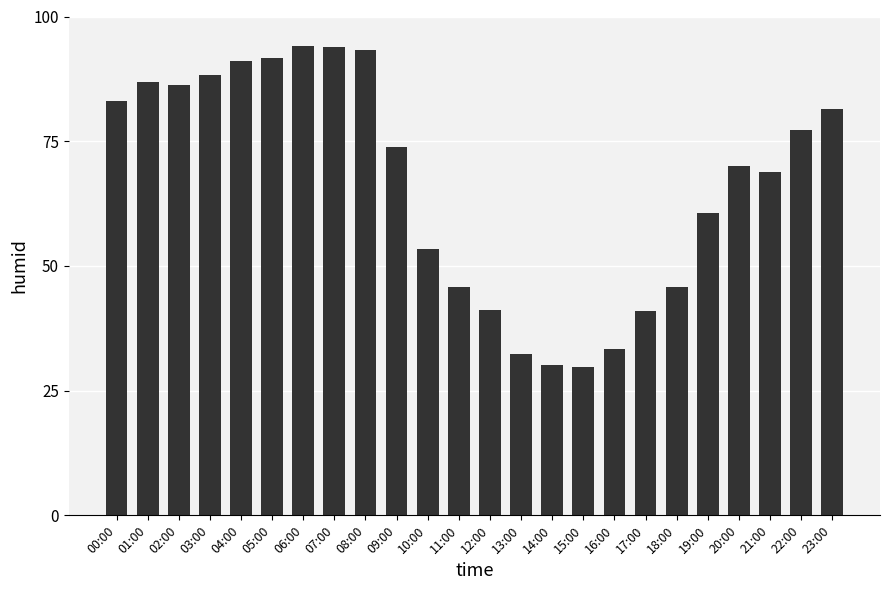

The chart shows a value of 86.2 at 02:00. True or false?

True